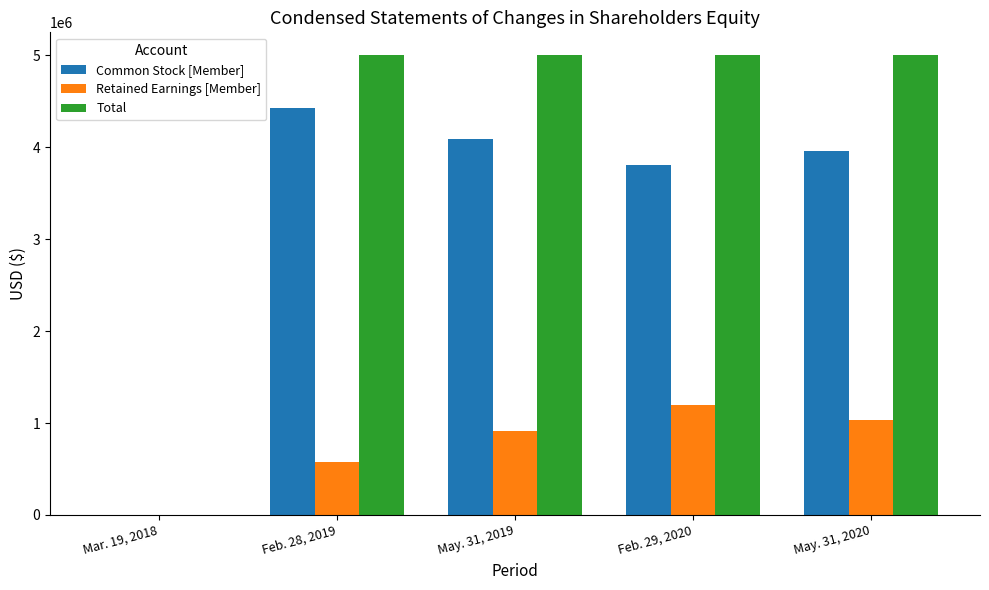

Which series has the largest total across all categories?

Total